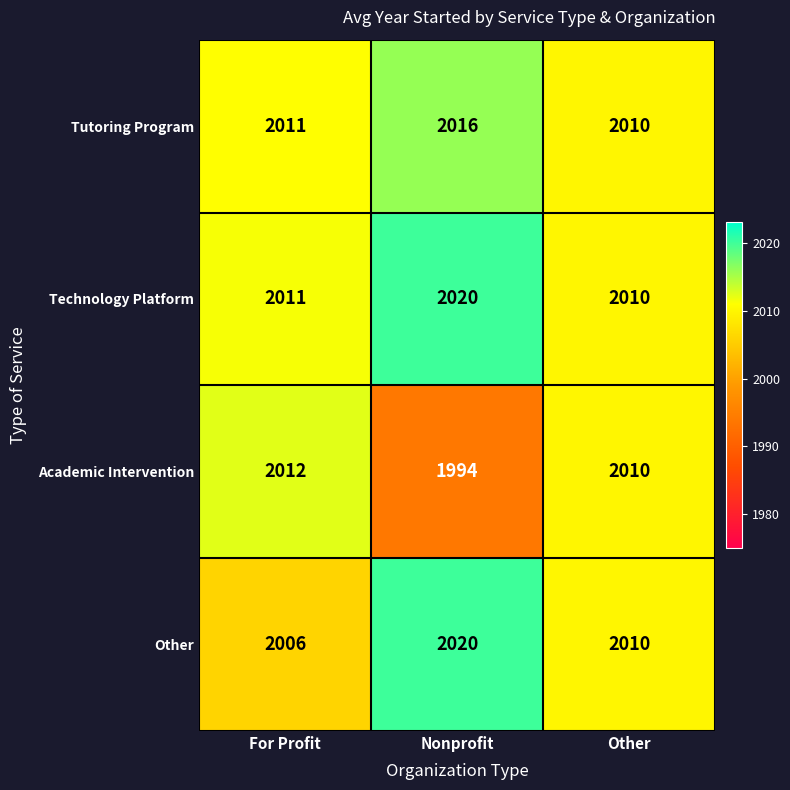

Count the Technology Platform values in the range 2010 to 2020.

3